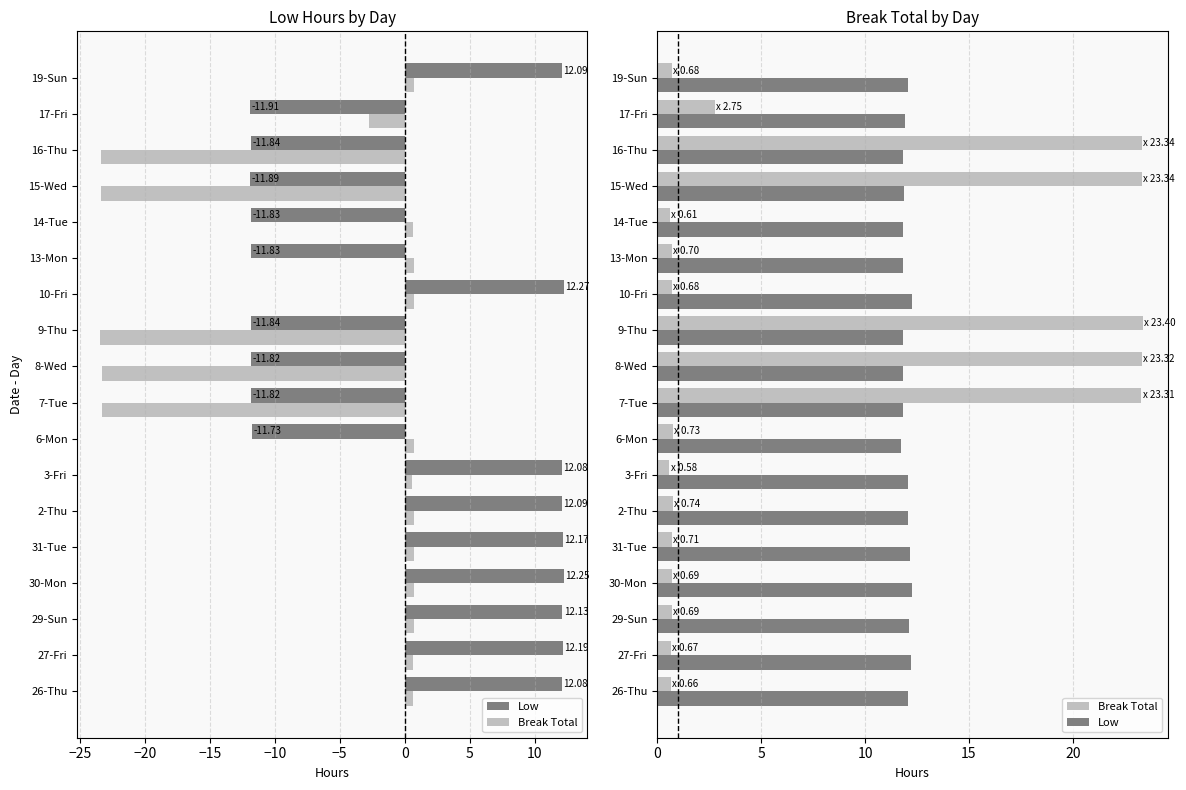

The value of Low at 8-Wed is 7.3. True or false?

False